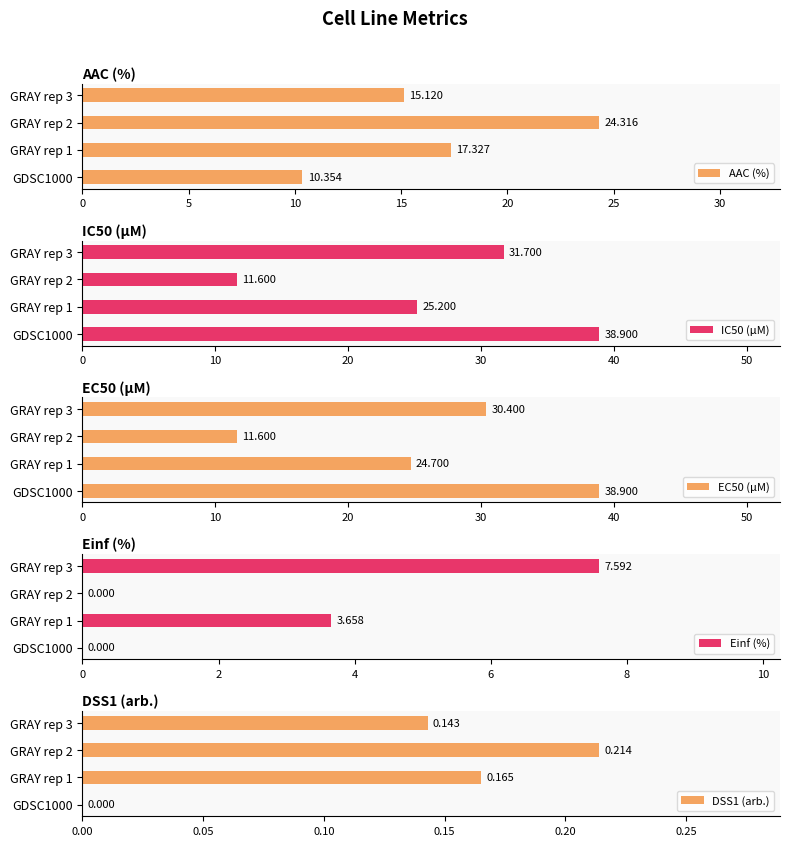

Which series changed the most between GDSC1000 and GRAY rep 1?

EC50 (µM)